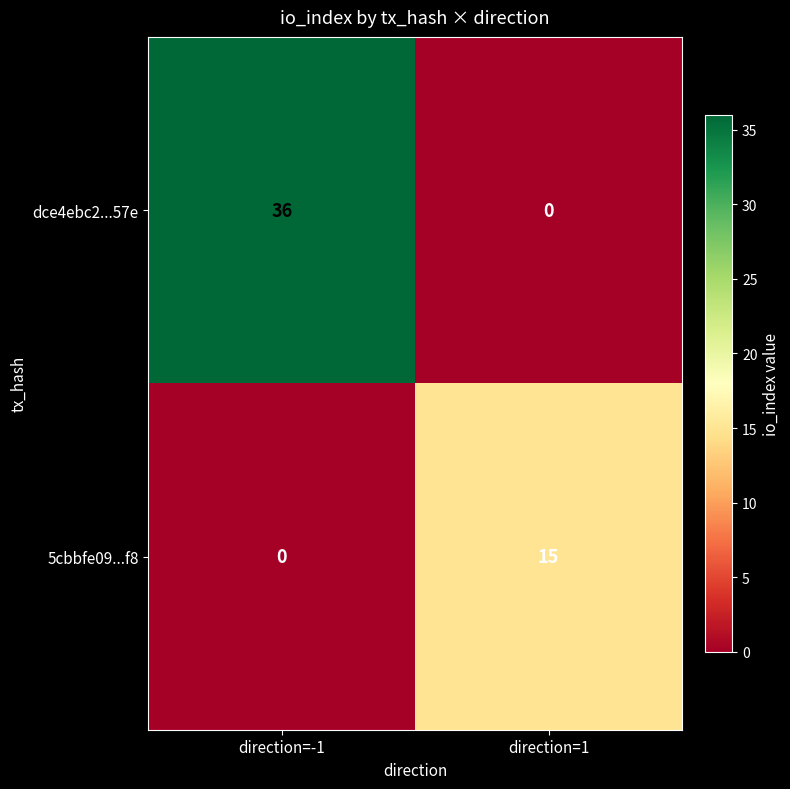

What is the sum of the 5cbbfe09...f8 values at direction=-1 and direction=1?

15